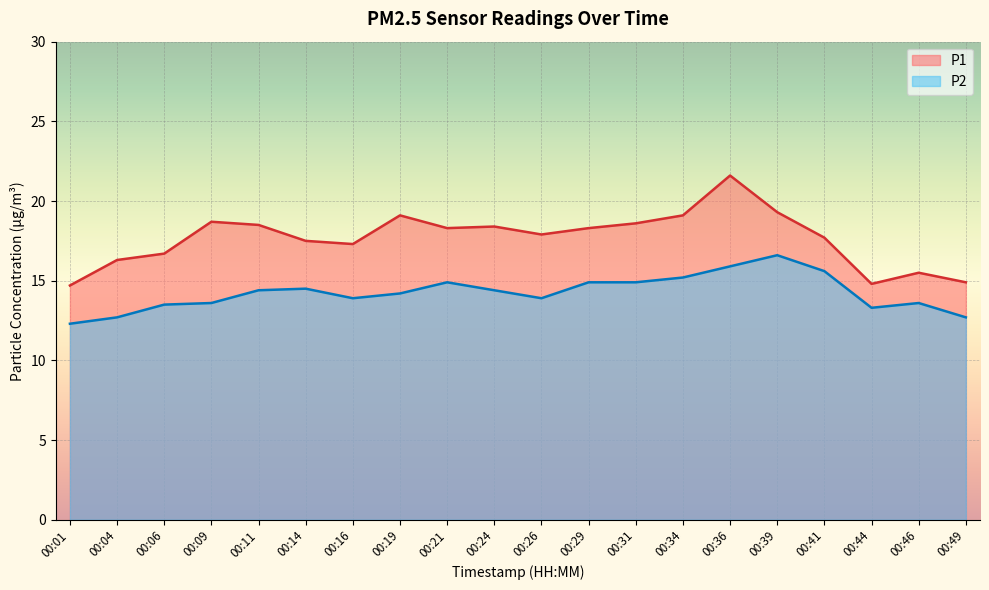

What is the greatest value displayed?

21.6